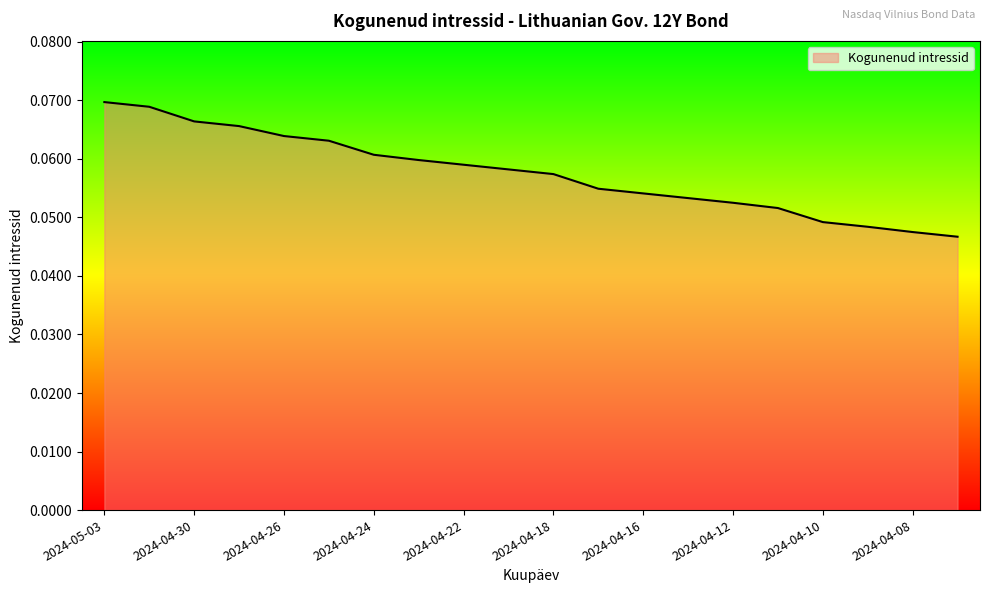

Rank the categories by value from highest to lowest.

2024-05-03, 2024-05-02, 2024-04-30, 2024-04-29, 2024-04-26, 2024-04-25, 2024-04-24, 2024-04-23, 2024-04-22, 2024-04-19, 2024-04-18, 2024-04-17, 2024-04-16, 2024-04-15, 2024-04-12, 2024-04-11, 2024-04-10, 2024-04-09, 2024-04-08, 2024-04-05